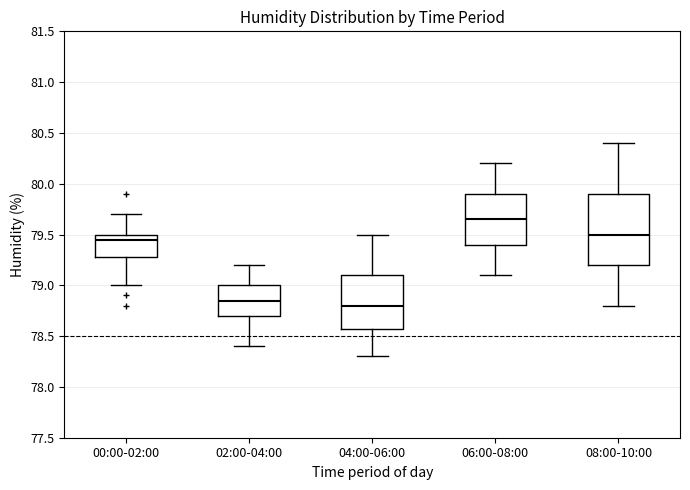

Where is the lower edge of the box for 02:00-04:00 on the y-axis? The values are not printed on the chart, so give them approximately, as read against the axis.

78.70